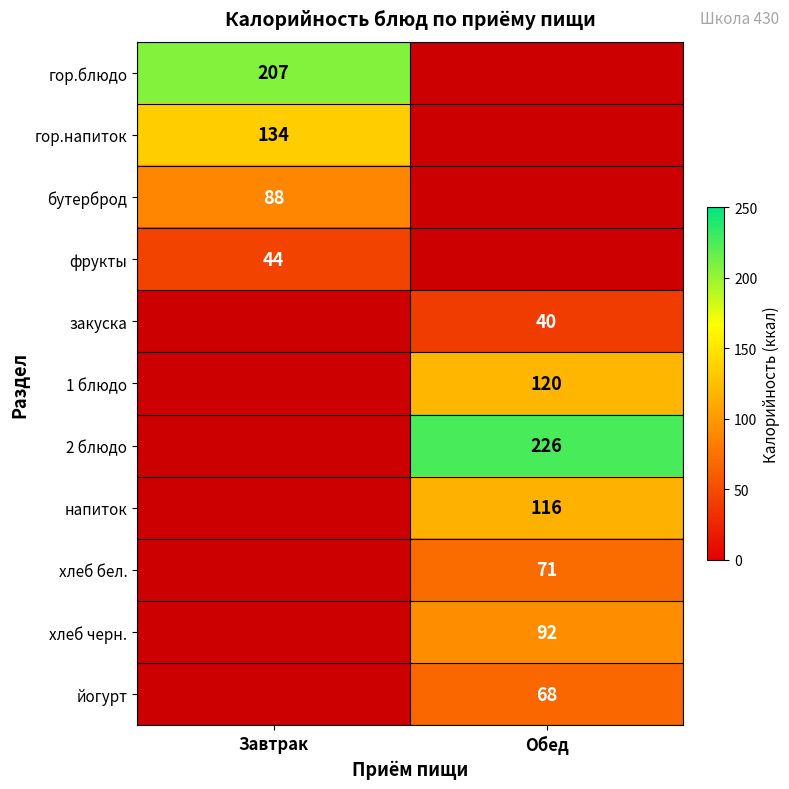

Which label corresponds to the smallest value in the chart?

Обед